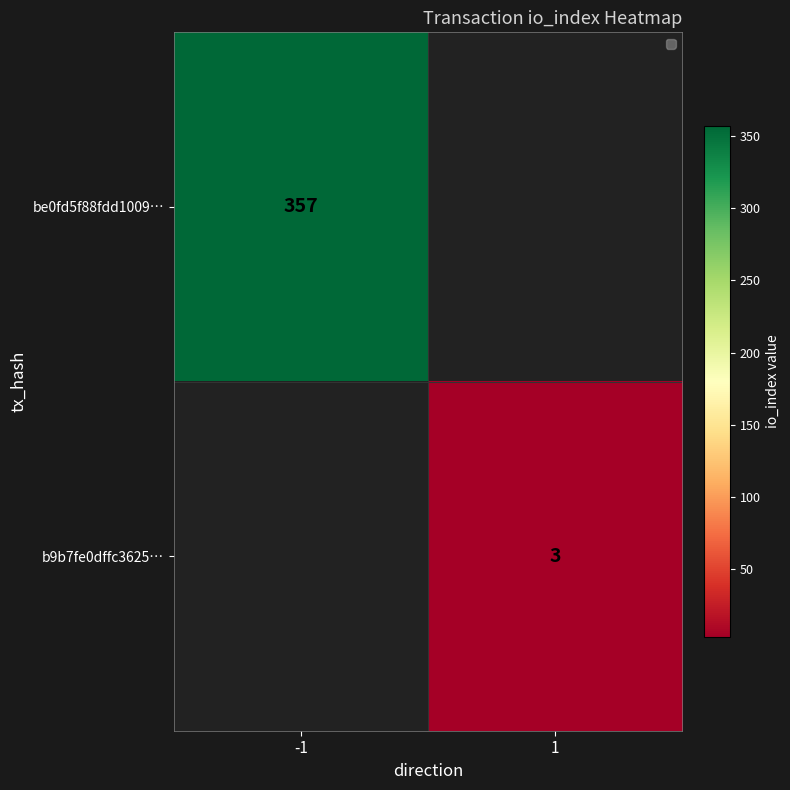

The value of b9b7fe0dffc3625… at 1 is 4. True or false?

False